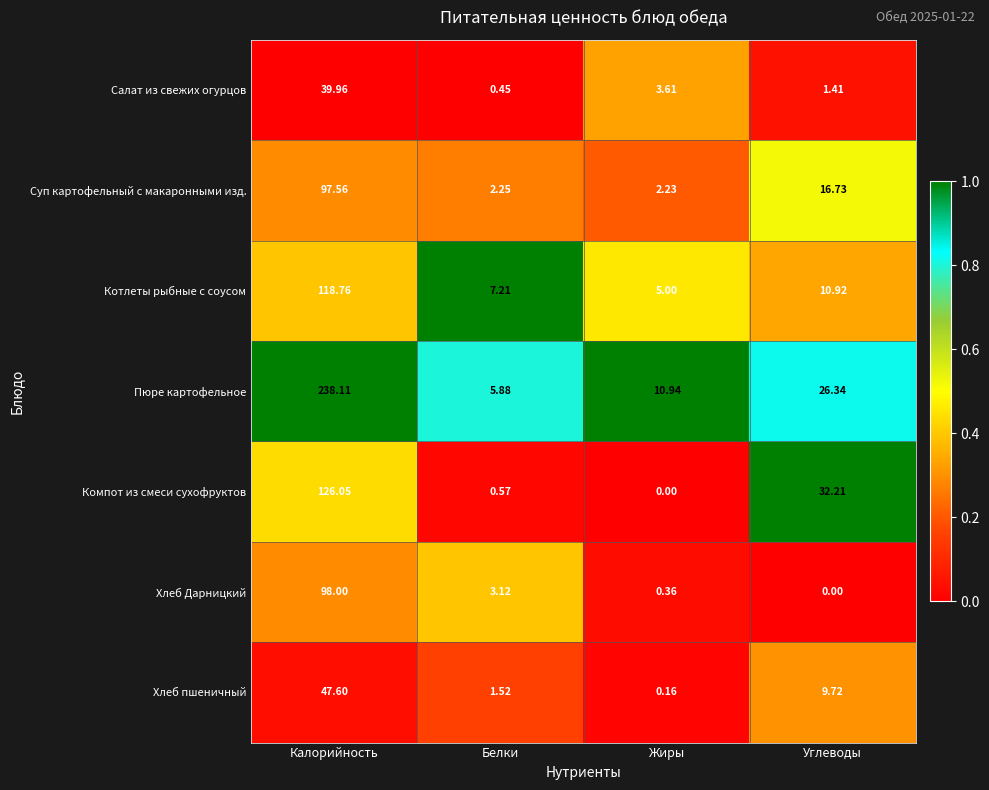

Which series has the widest spread of values?

Пюре картофельное